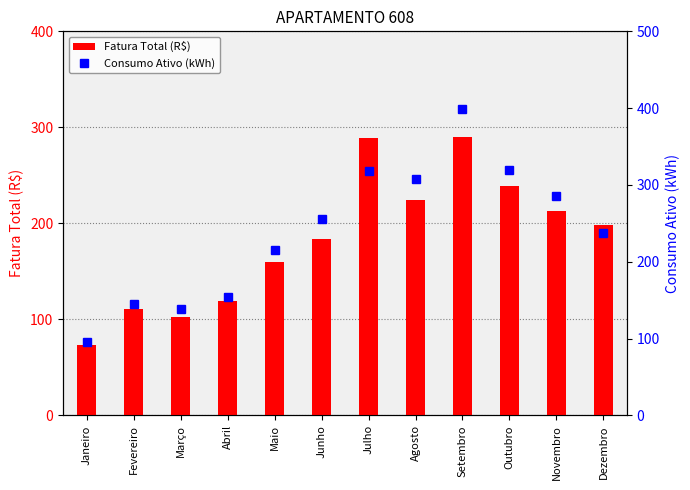

At which category is the sum across all series the highest?

Setembro